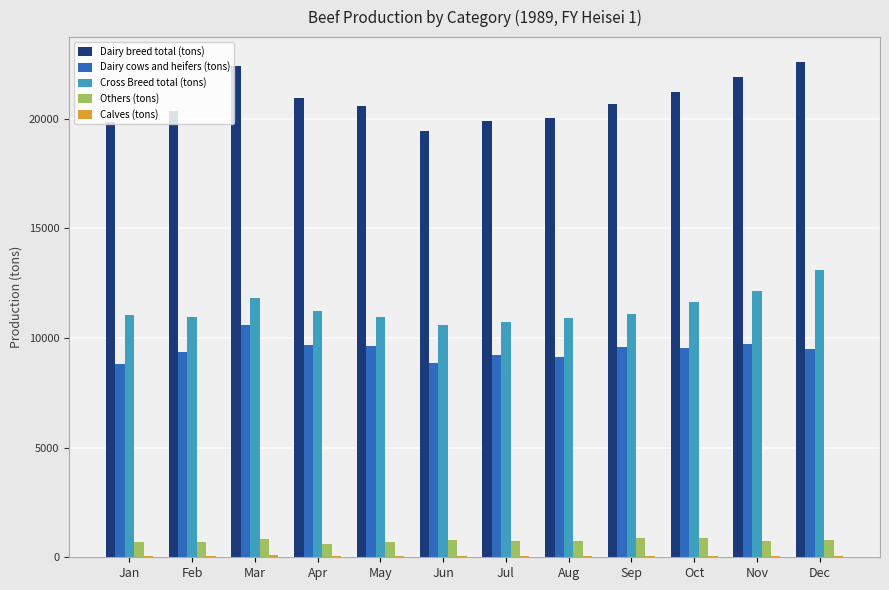

What is the sum of all Others (tons) values?

9090.2